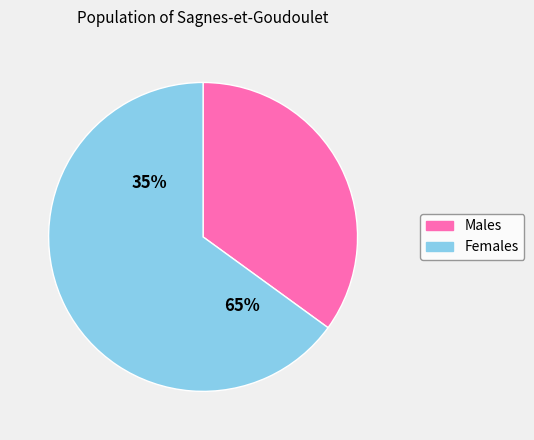

True or false: Partie5 accounts for 70% of the total.

False